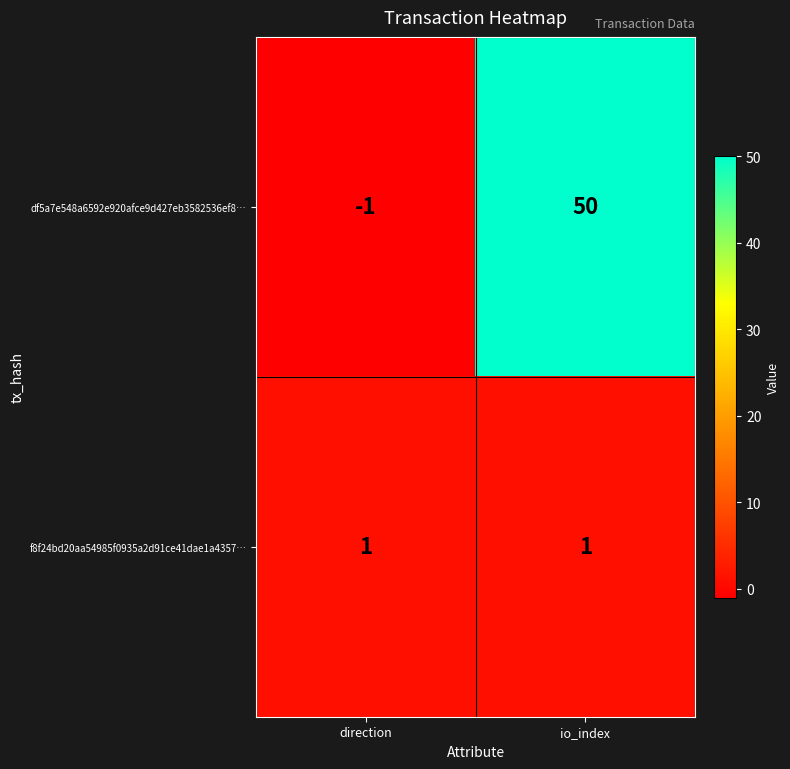

Reading left to right, transcribe all the data shown in this chart.

df5a7e548a6592e920afce9d427eb3582536ef8…: -1	50
f8f24bd20aa54985f0935a2d91ce41dae1a4357…: 1	1